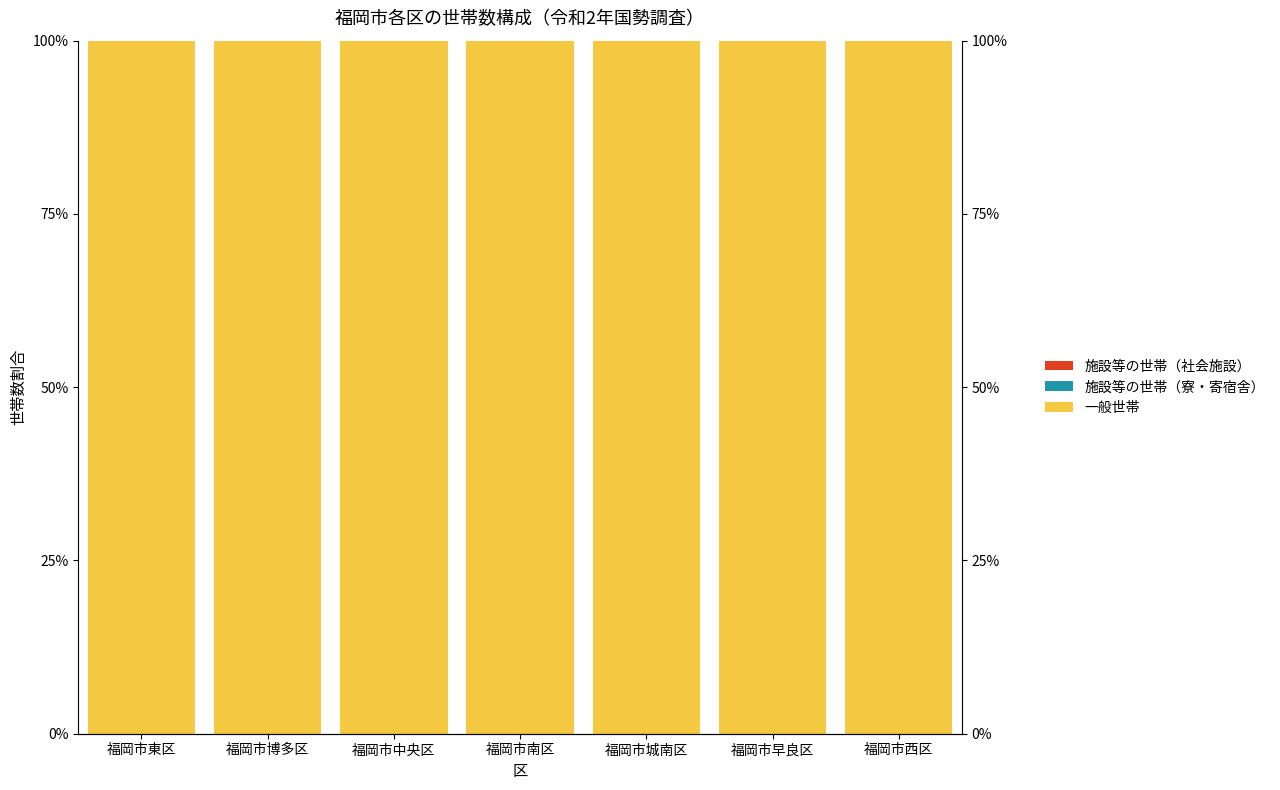

At 福岡市西区, list the series in order from largest to smallest.

一般世帯, 施設等の世帯（社会施設）, 施設等の世帯（寮・寄宿舎）